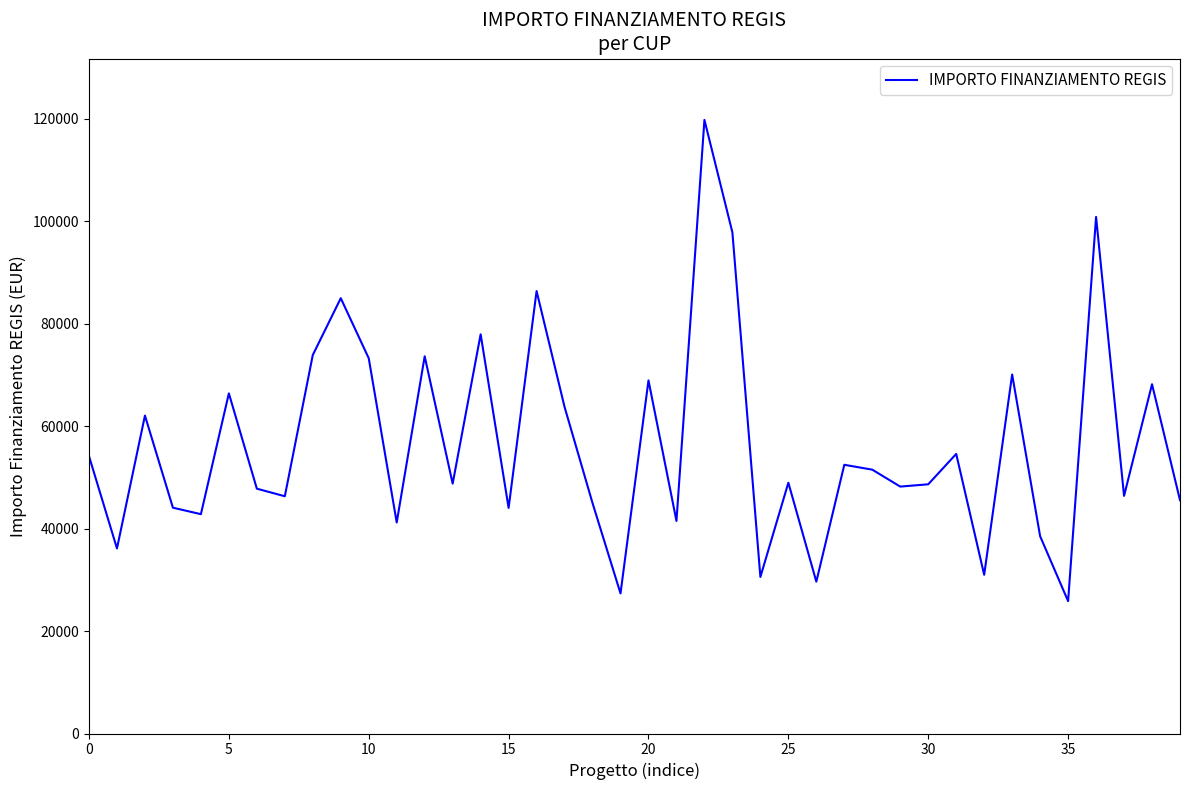

What is the difference between the maximum and minimum values?

93941.0